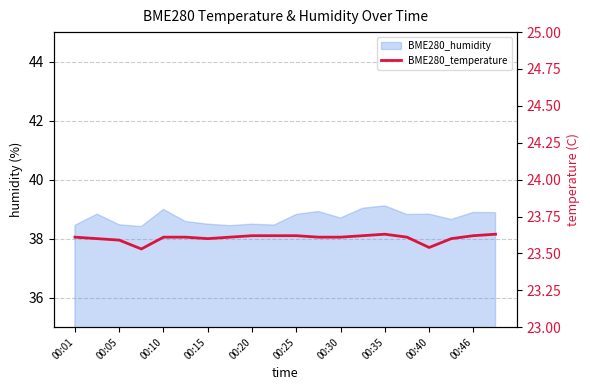

What is the ratio of the value at 11 to the value at 17?

1.0